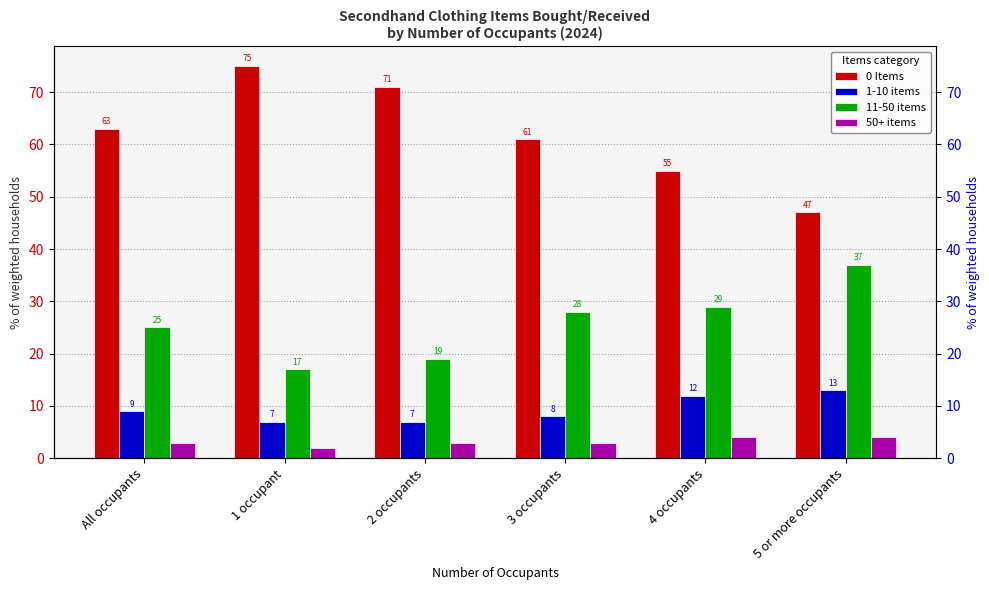

Reading left to right, list all the values displayed in this chart.

0 Items: 63	75	71	61	55	47
1-10 items: 9	7	7	8	12	13
11-50 items: 25	17	19	28	29	37
50+ items: 3	2	3	3	4	4